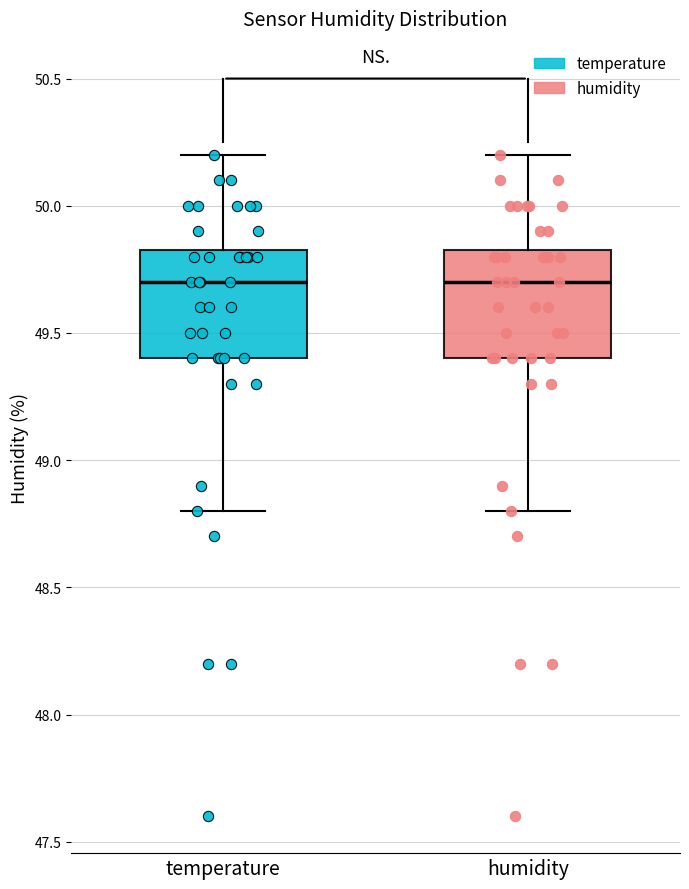

Reading left to right, transcribe this box plot: for each box, give where its median line is, the range the box spans, and where its two whiskers end, as read against the y-axis. The values are not printed on the chart, so give them approximately, as read against the axis.

temperature: median 49.70, box 49.40 to 49.85, whiskers 48.80 to 50.20
humidity: median 49.70, box 49.40 to 49.85, whiskers 48.80 to 50.20